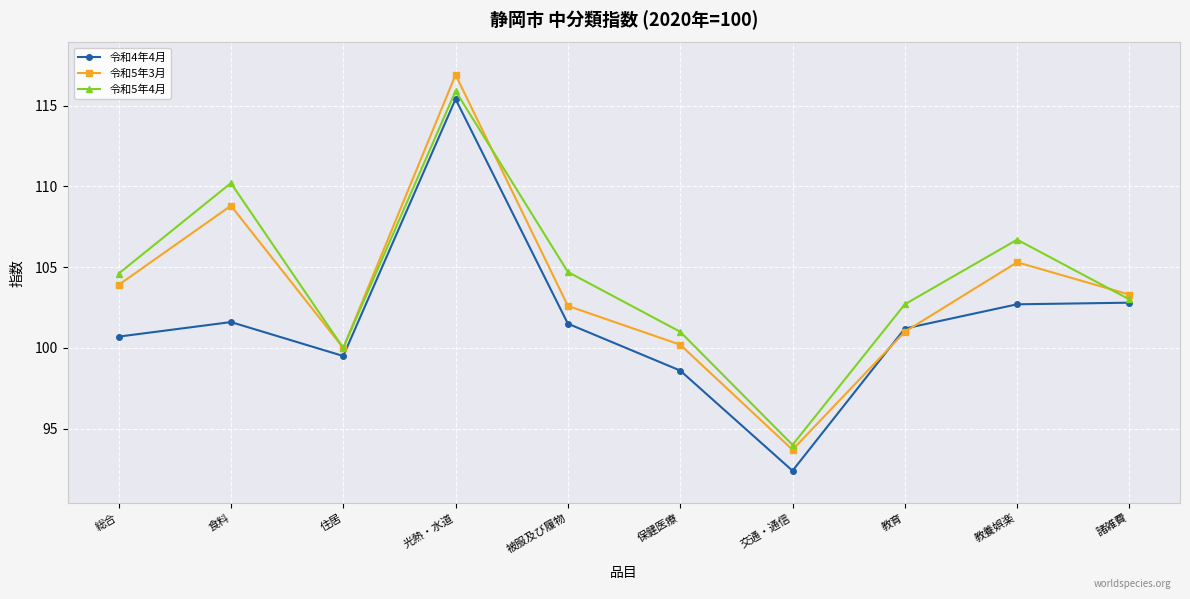

What are all the series names shown in the legend?

令和4年4月, 令和5年3月, 令和5年4月